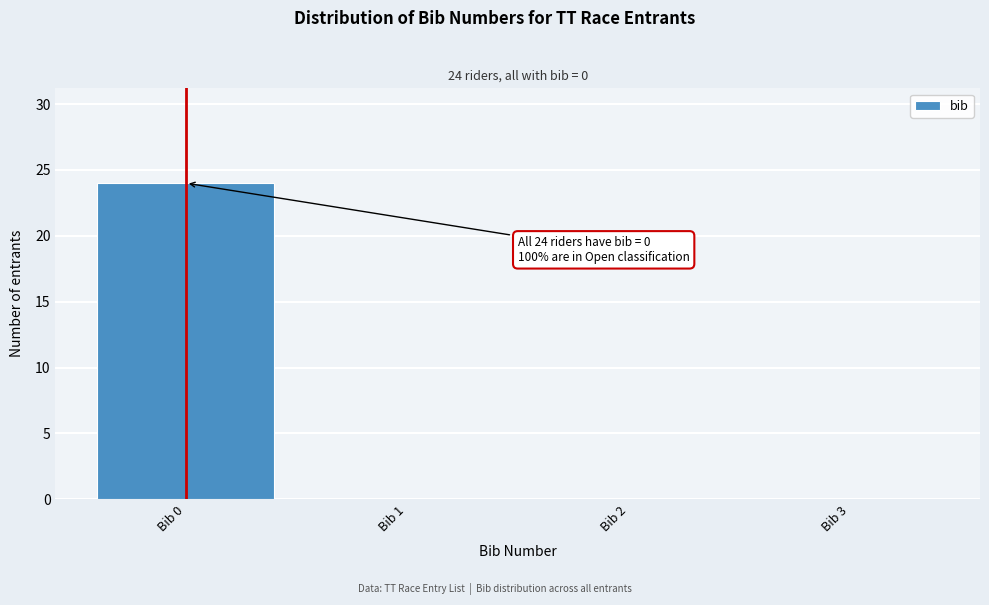

Reading left to right, what are all the values shown in this chart?

Bib 0=24	Bib 1=0	Bib 2=0	Bib 3=0